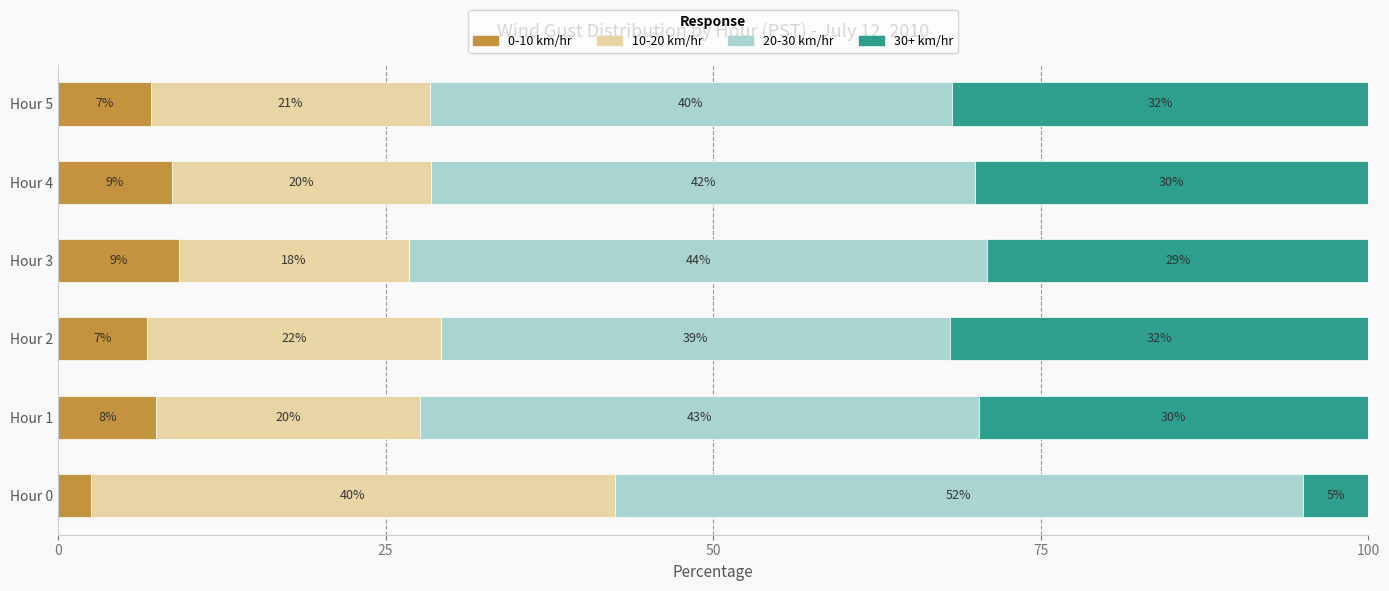

Is it true that 0-10 km/hr equals 9.2 at Hour 3?

True